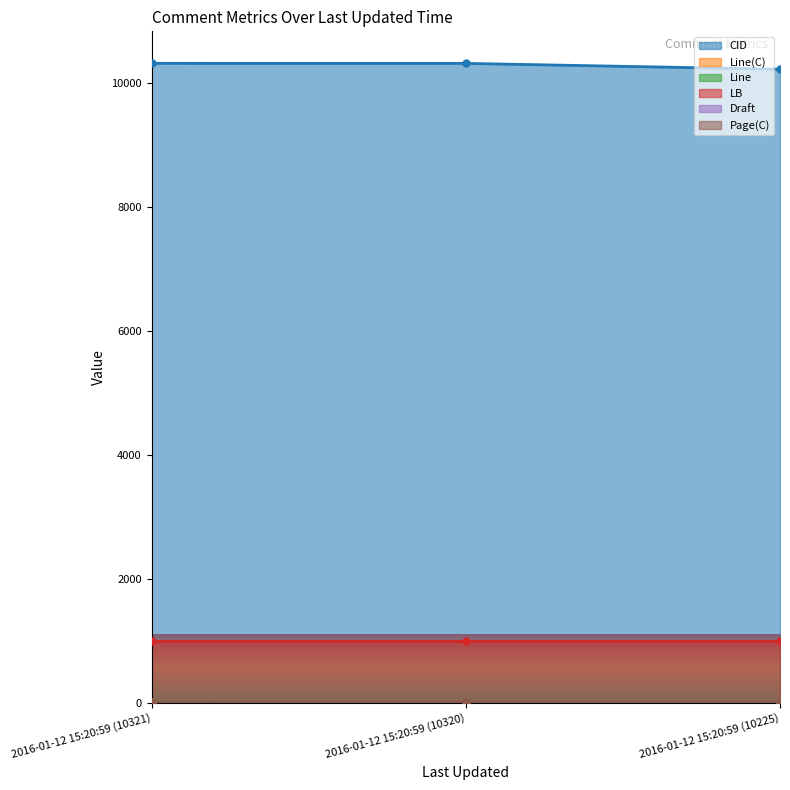

What is the approximate value of CID at 2016-01-12 15:20:59 (10225), to the nearest 5?

10225